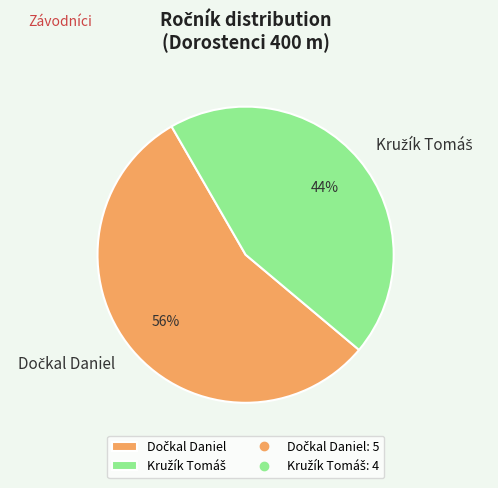

Is there a majority slice in this chart?

Yes